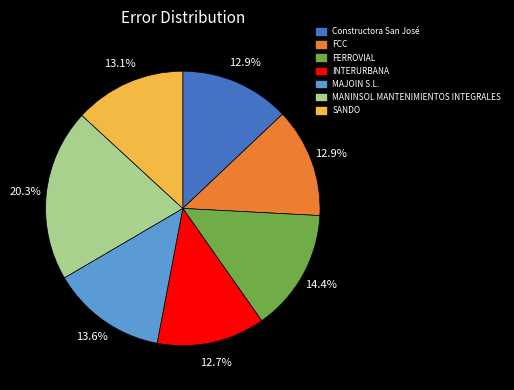

To the nearest percent, what percentage of the pie is SANDO?

13%